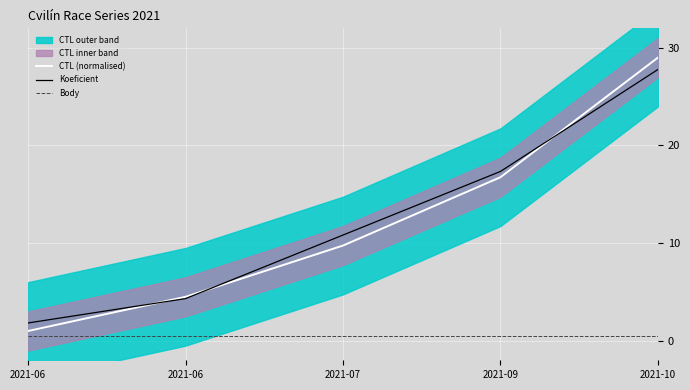

Which label corresponds to the largest value in the chart?

2021-10